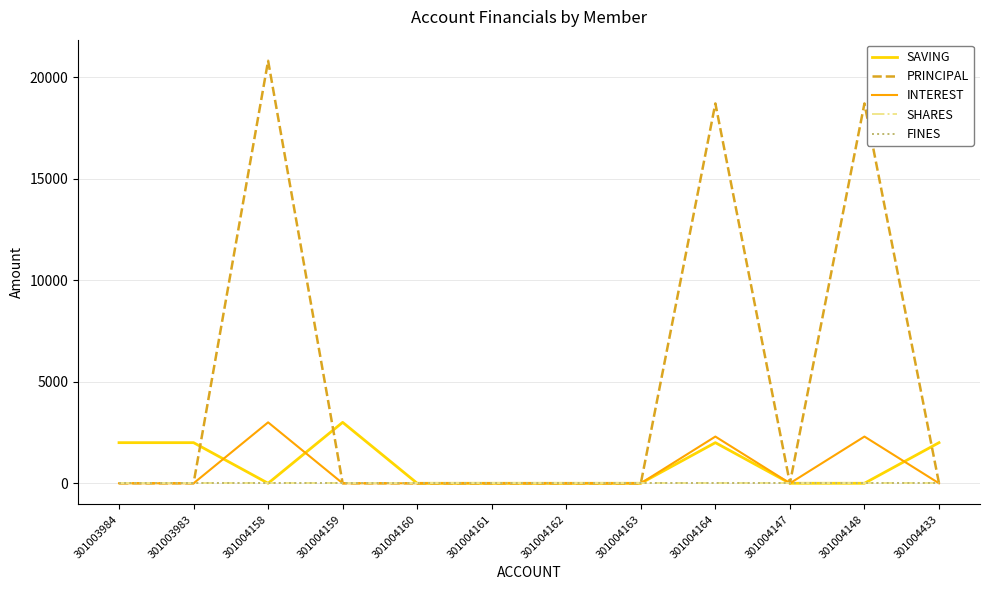

What is the difference between the highest and lowest values at 301004148?

18700